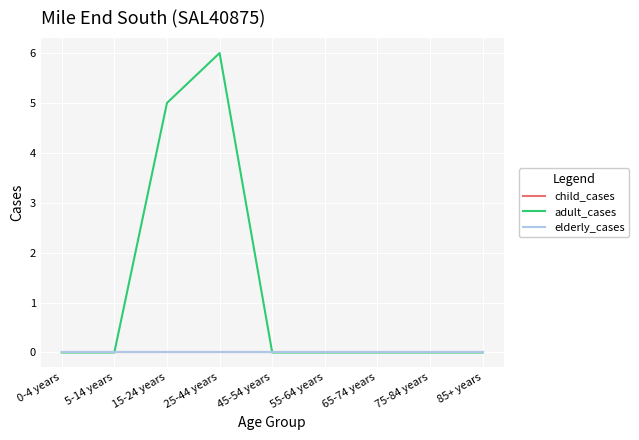

What is the label of the 5th point from the right?

45-54 years